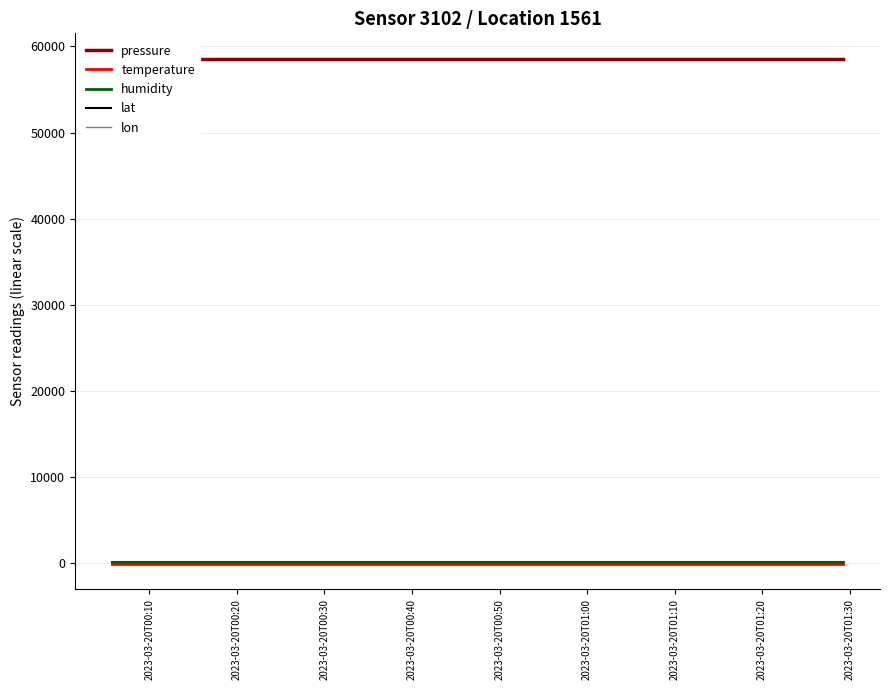

True or false: lon has more than 2 points higher than both neighbors.

False